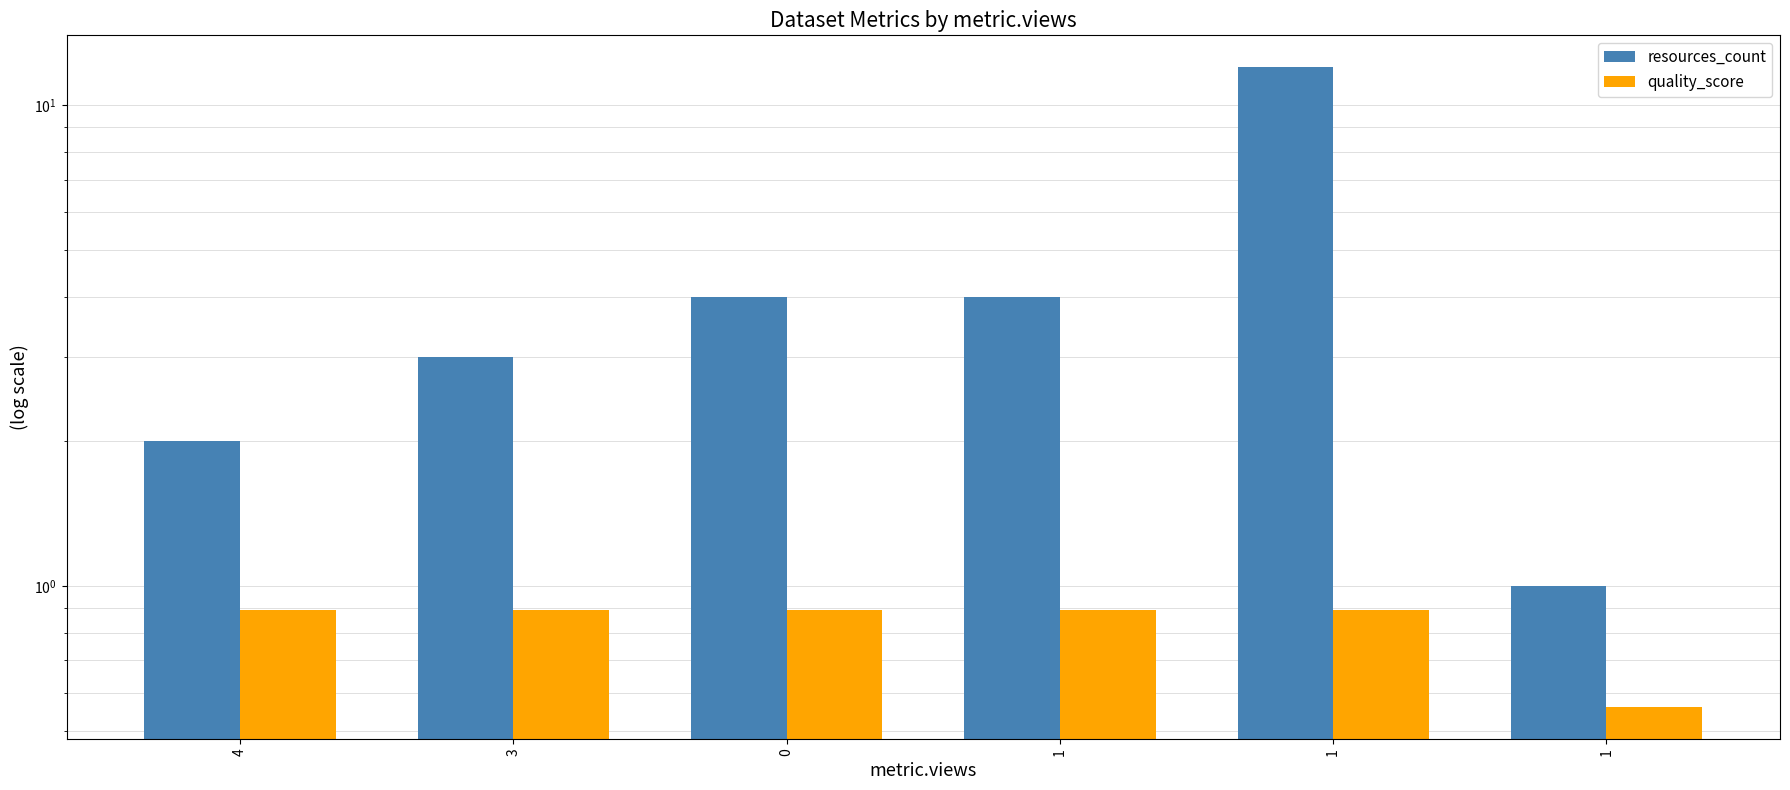

The value of quality_score at 1 is 0.9. True or false?

True